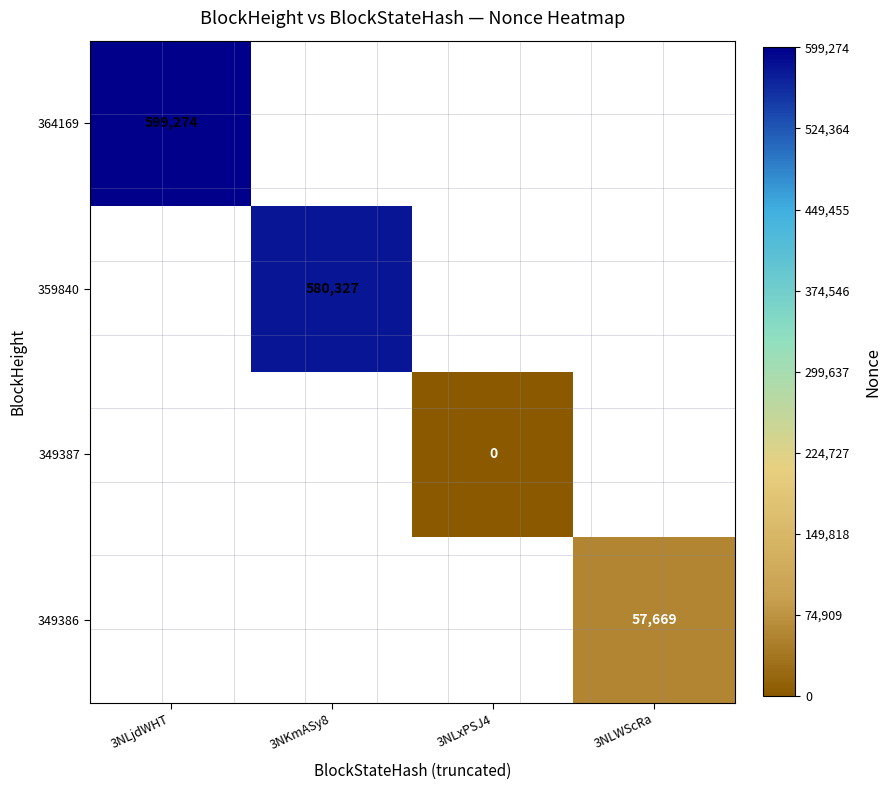

Is the value of 359840 at 3NLWScRa greater than the value of 349386 at 3NLjdWHT?

No